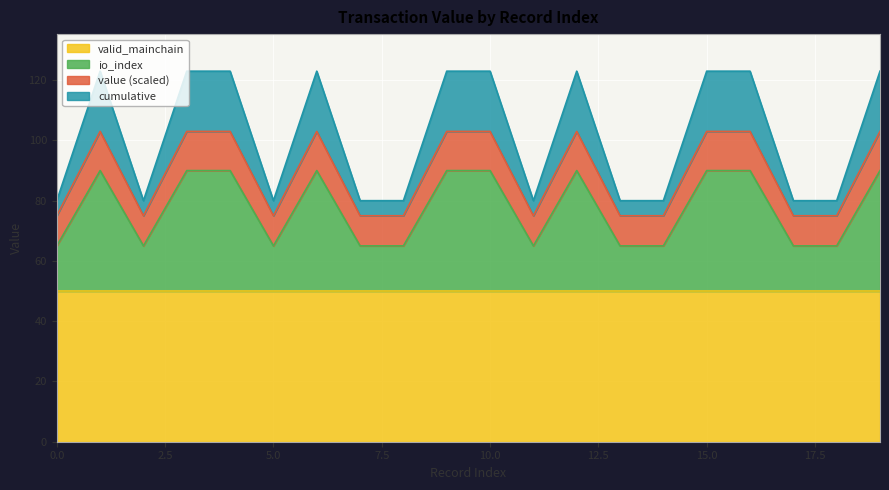

True or false: value has a value of 75.0 at 8.

True